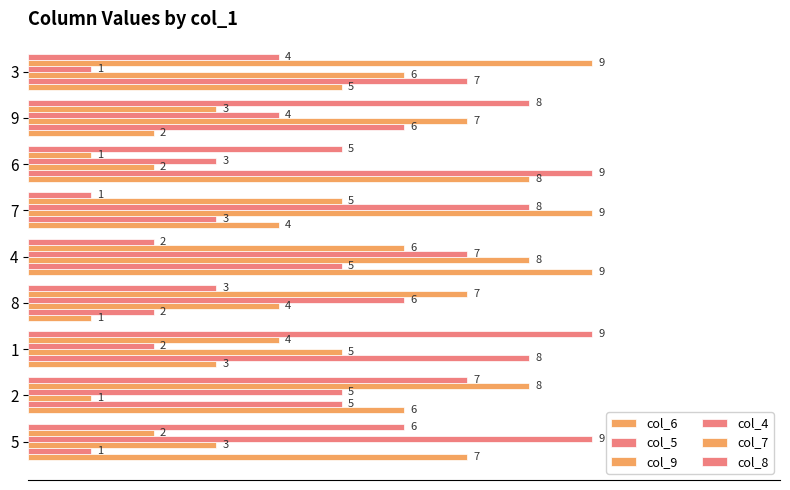

Count the number of data series in this chart.

6